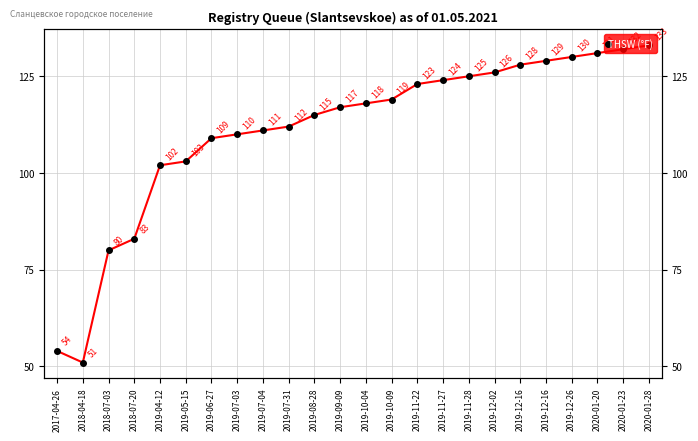

What is the label of the 3rd point from the right?

2020-01-20